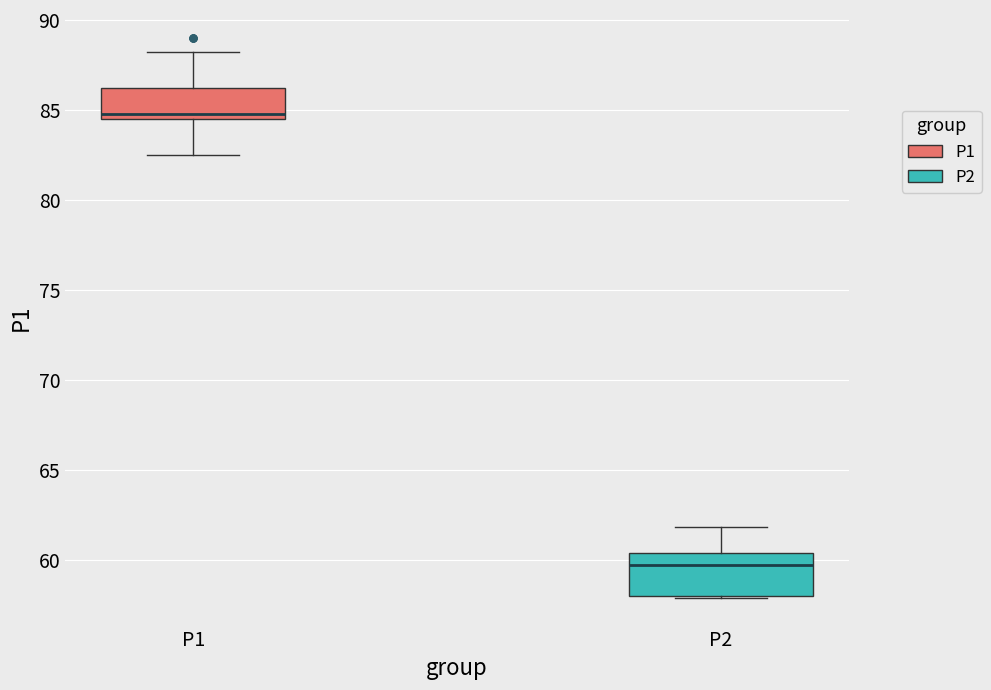

Comparing the boxes themselves (not the whiskers), which one is the tallest?

P2